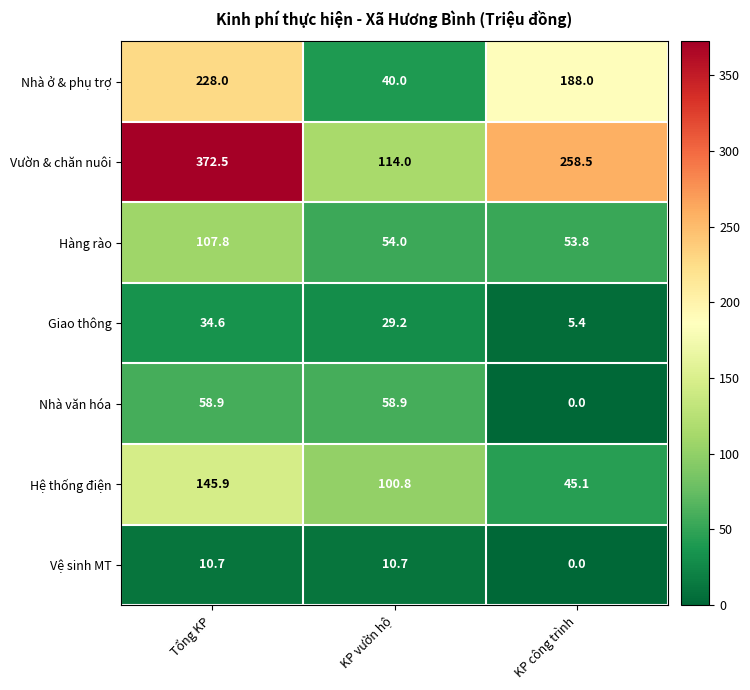

Count the number of data series in this chart.

7